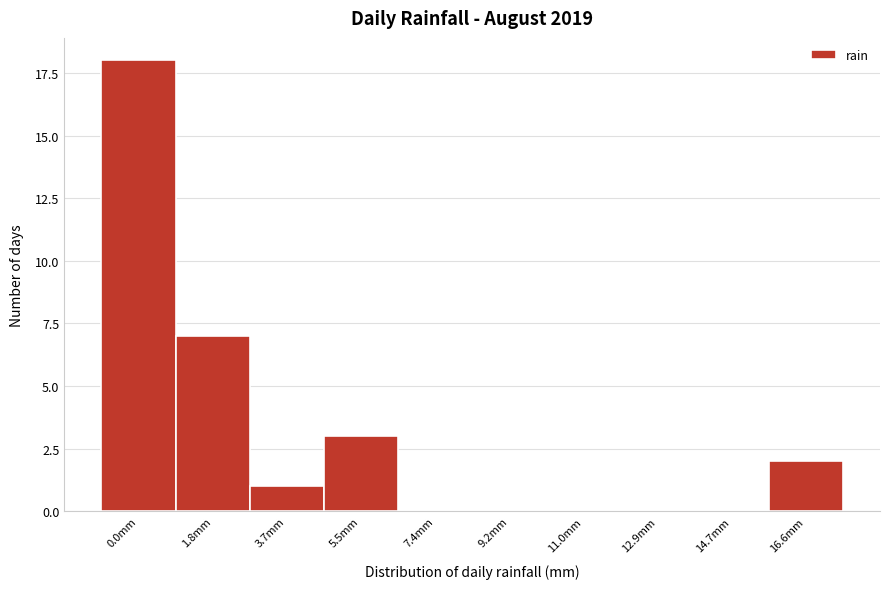

Reading left to right, list all the values displayed in this chart.

0.0mm=18	1.8mm=7	3.7mm=1	5.5mm=3	7.4mm=0	9.2mm=0	11.0mm=0	12.9mm=0	14.7mm=0	16.6mm=2